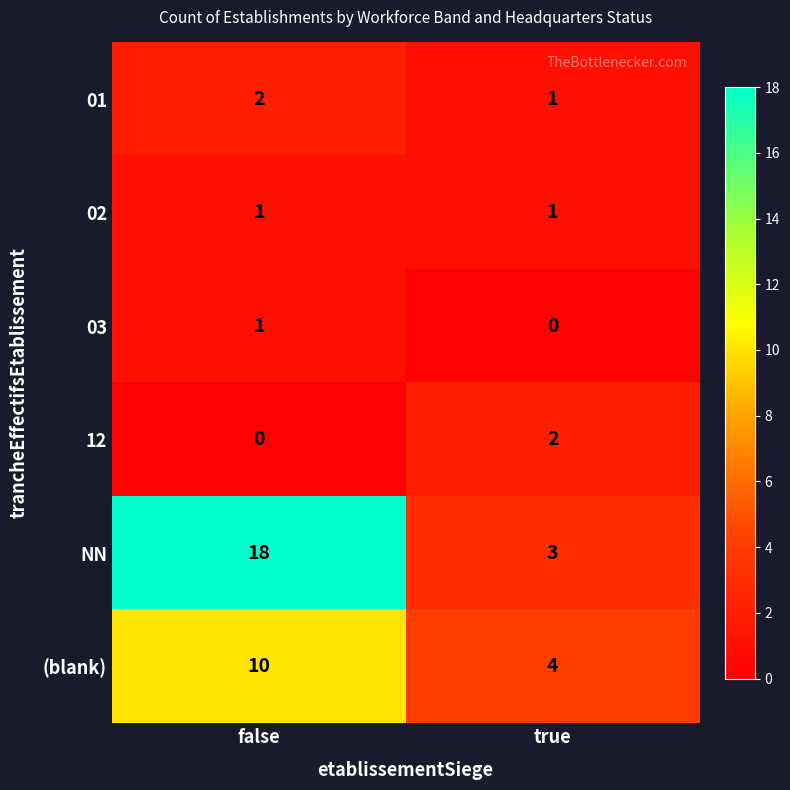

What is the sum of all NN values?

21